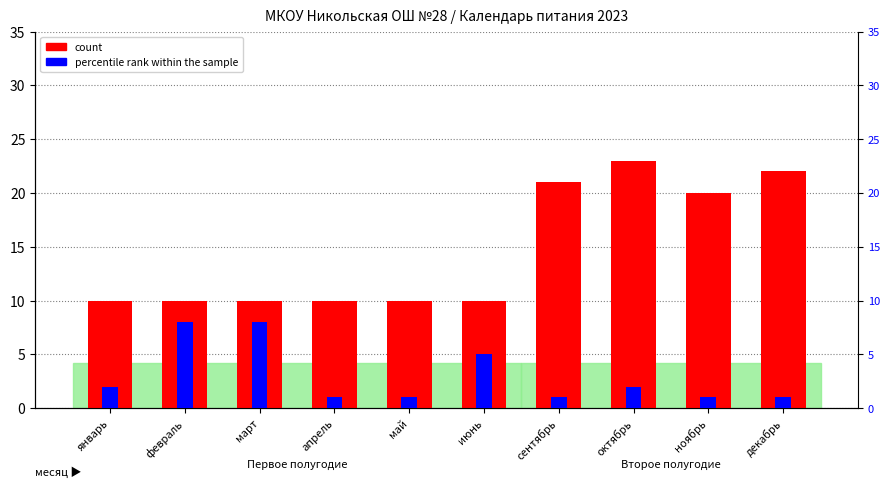

At which label does count reach its peak?

октябрь